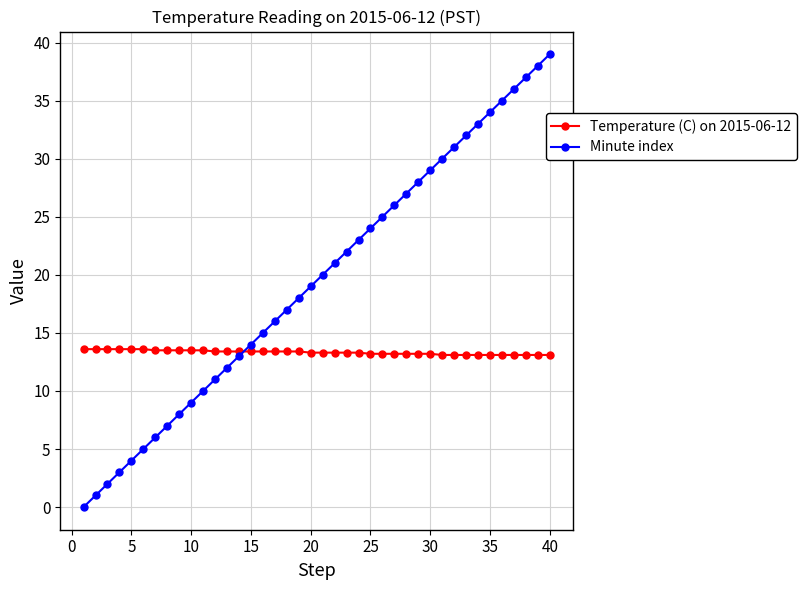

Rank the series by their average value, from lowest to highest.

Temperature (C) on 2015-06-12, Minute index